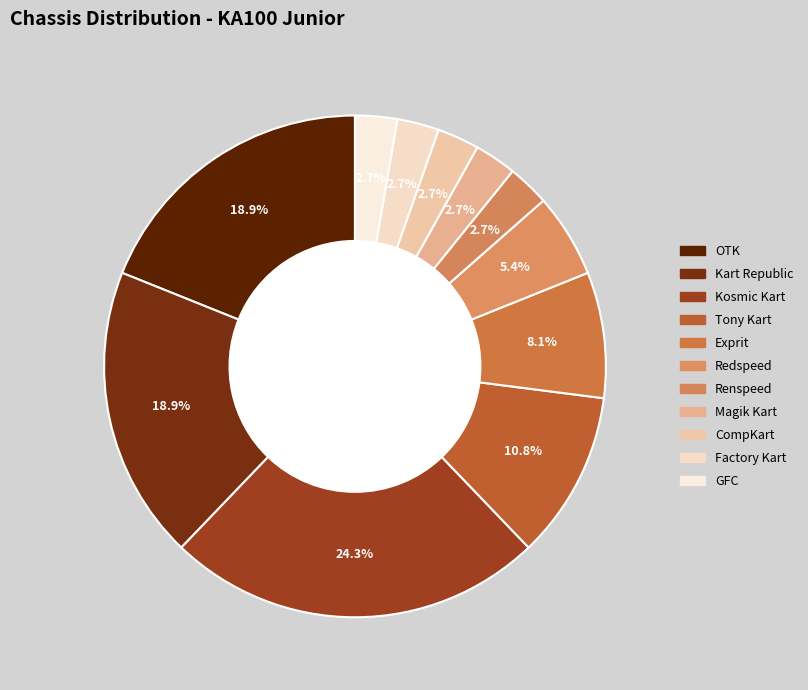

To the nearest percent, what is the difference between the largest and smallest slice percentages?

22%